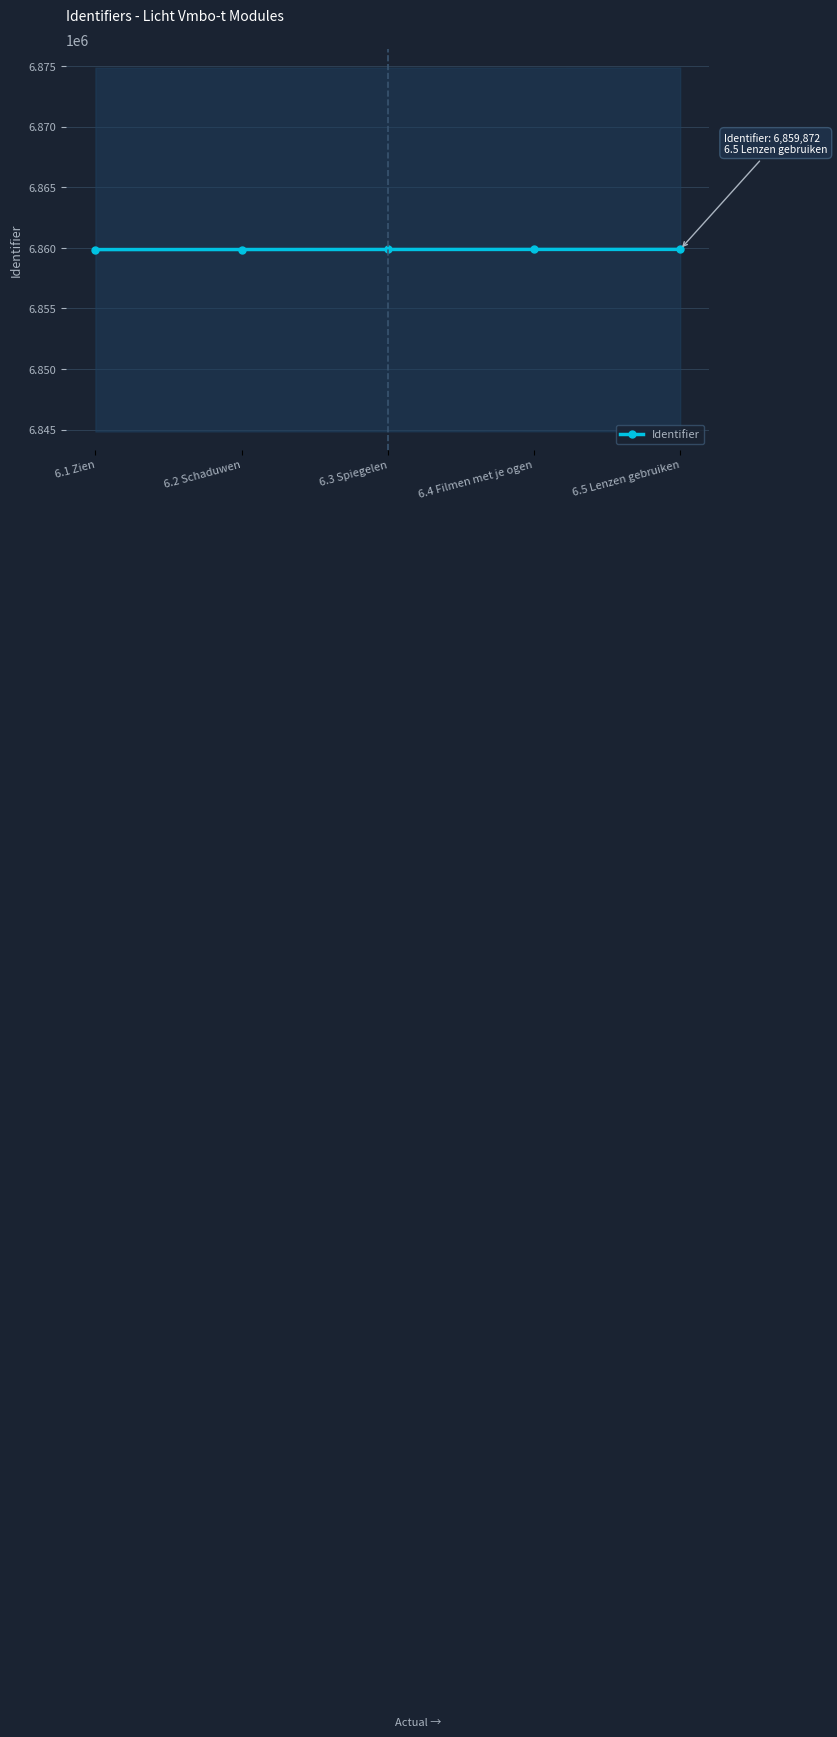

What is the difference between the second highest and minimum values?

14